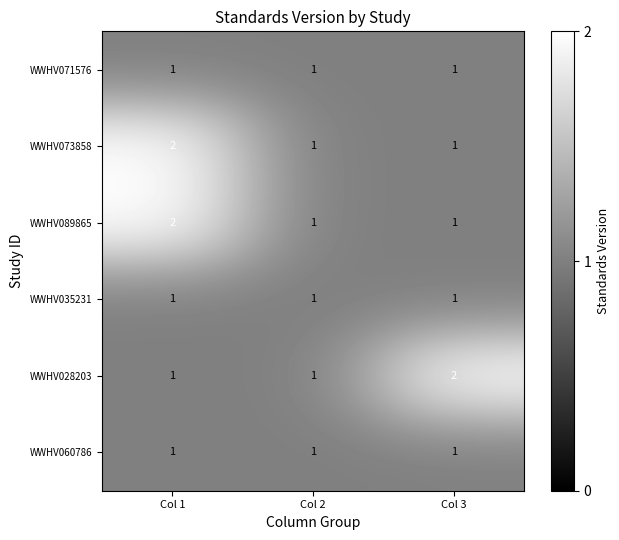

What is the sum of all WWHV060786 values?

3